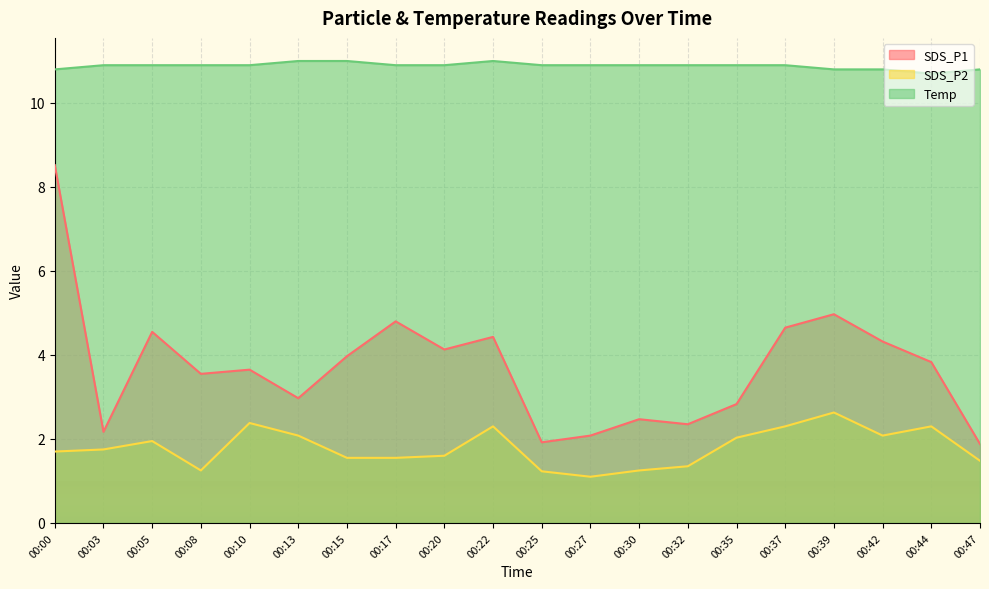

True or false: SDS_P2 and SDS_P1 intersect in this chart.

False